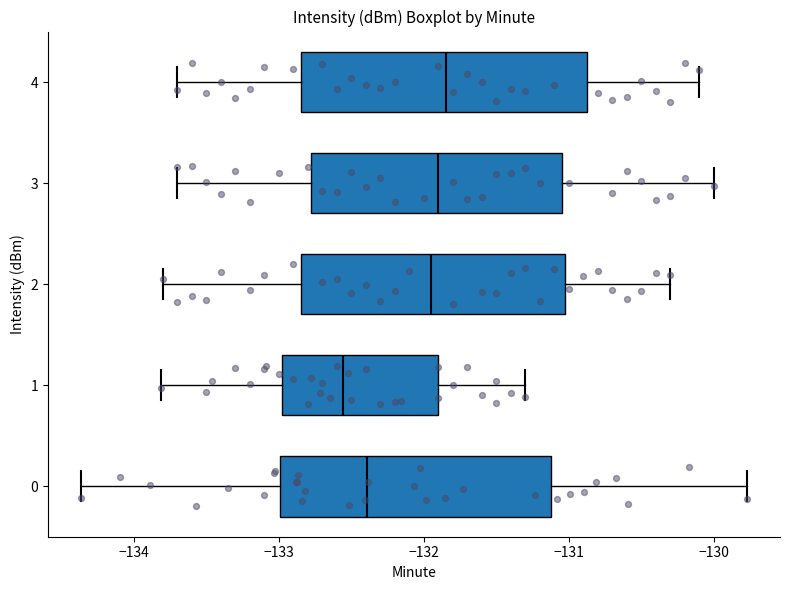

Where does the median line of the box at y = 3 sit on the x-axis? The values are not printed on the chart, so give them approximately, as read against the axis.

-131.9